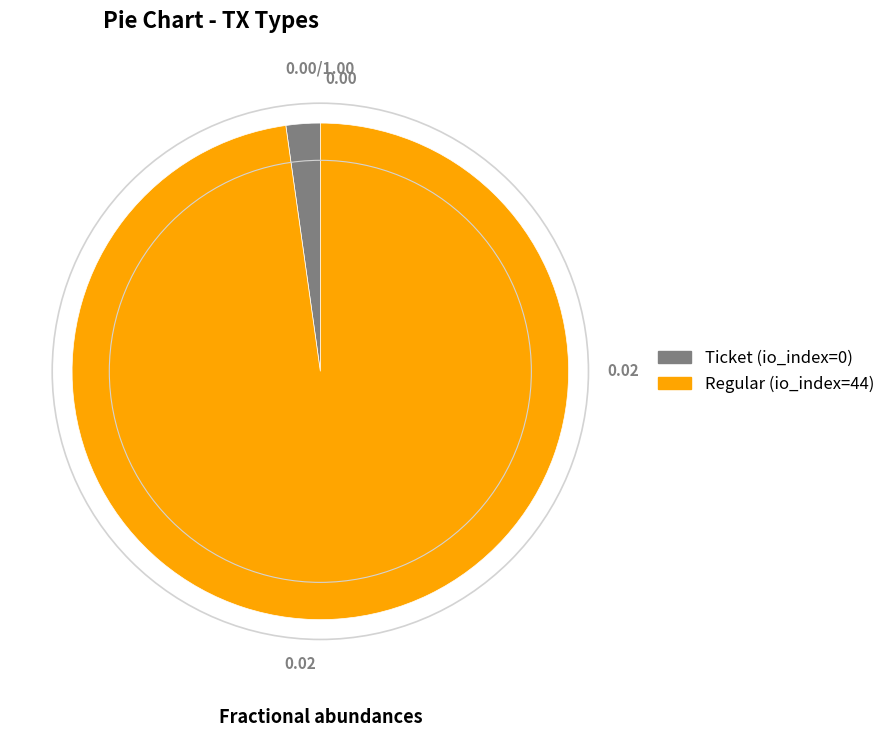

Is there a majority slice in this chart?

Yes